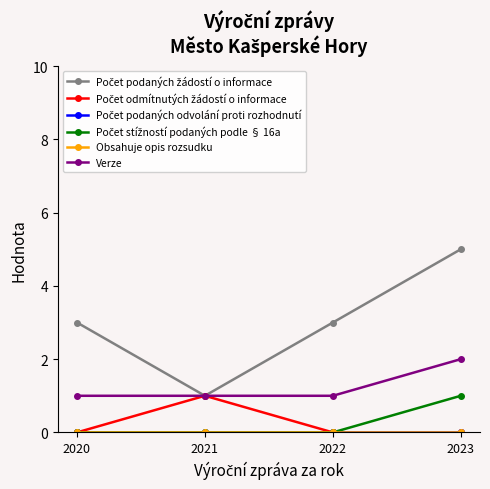

Which series has the largest range (max minus min)?

Počet podaných žádostí o informace